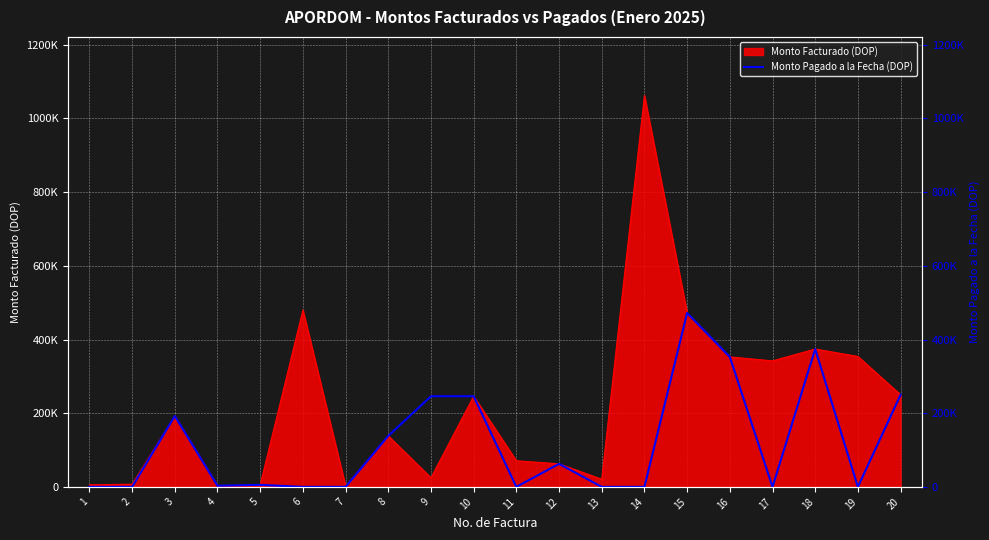

The value at 18 is 613531.5. True or false?

False